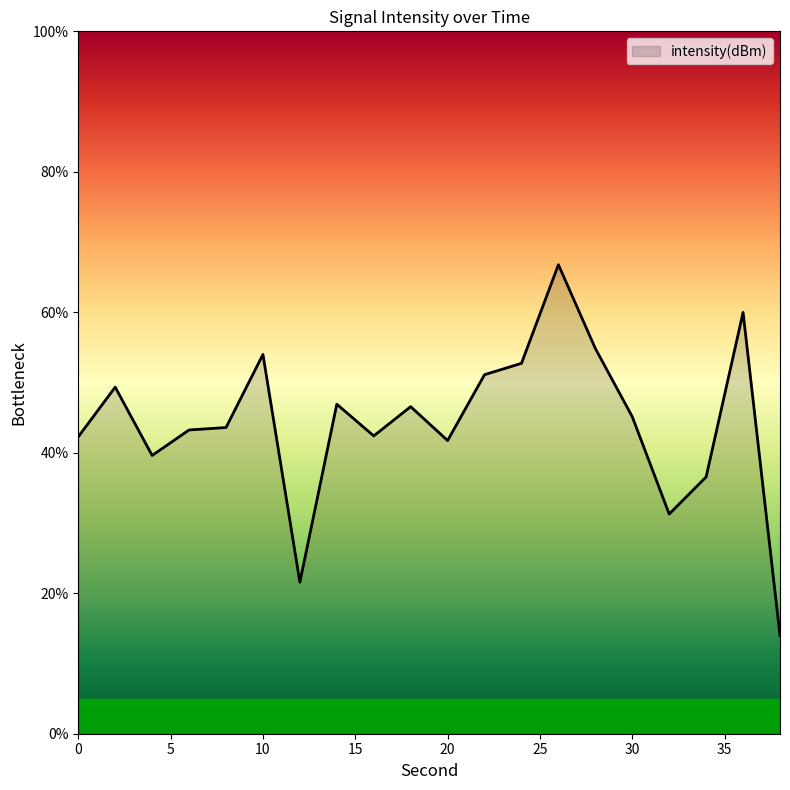

True or false: there are more than 0 points higher than both neighbors.

True